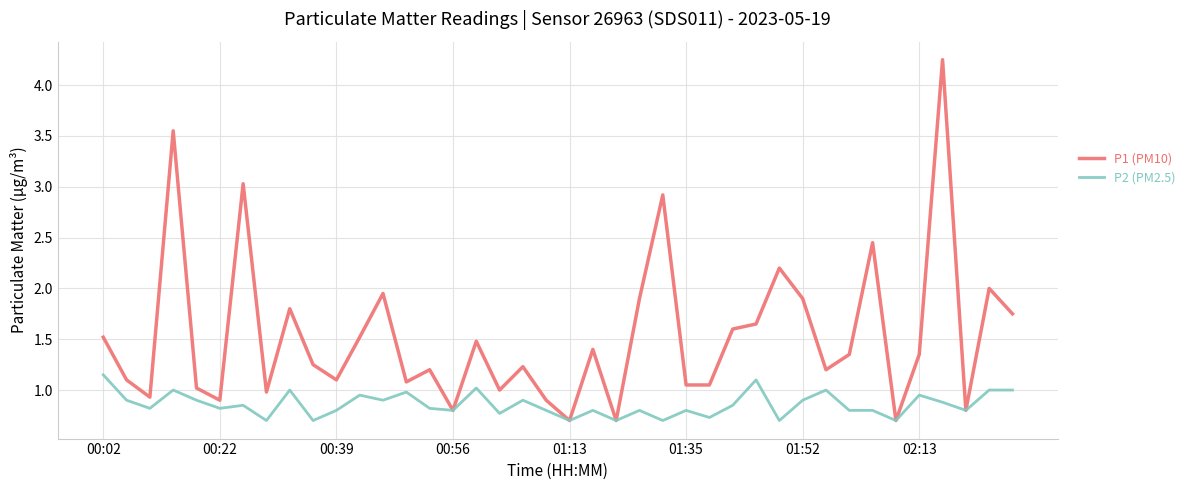

Rank the series by their average value, from highest to lowest.

P1 (PM10), P2 (PM2.5)